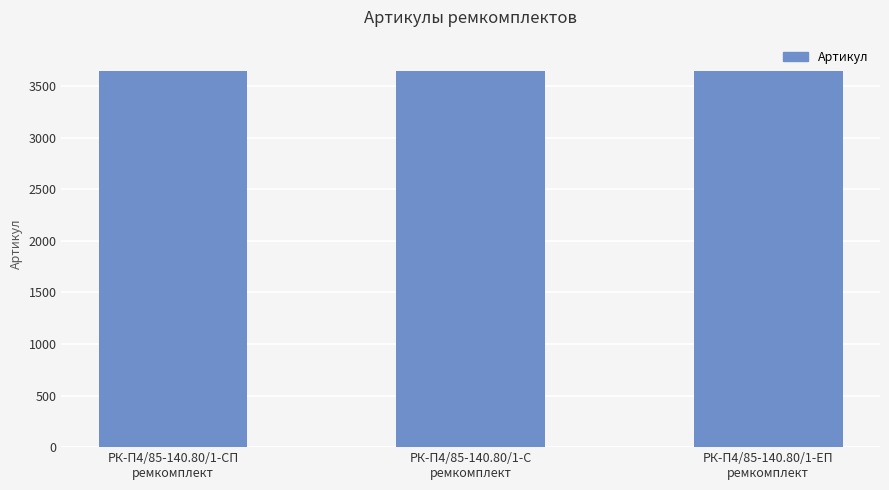

Approximately how many times larger is the value at РК-П4/85-140.80/1-ЕП
ремкомплект compared to РК-П4/85-140.80/1-С
ремкомплект?

1.0